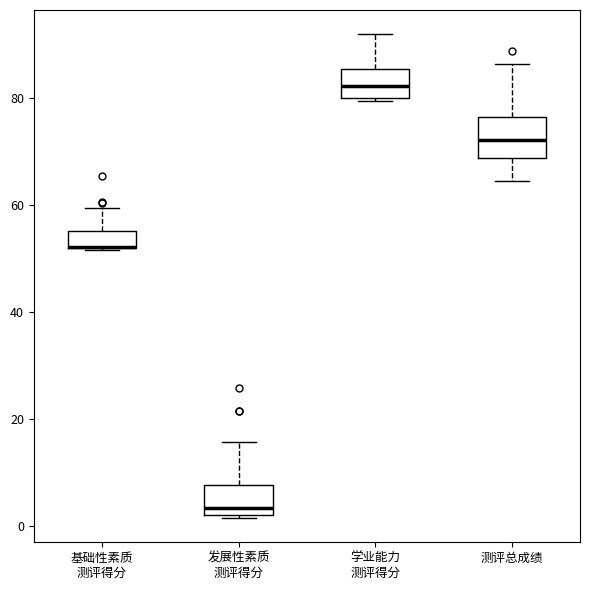

Reading left to right, transcribe this box plot: for each box, give where its median line is, the range the box spans, and where its two whiskers end, as read against the y-axis. The values are not printed on the chart, so give them approximately, as read against the axis.

基础性素质 测评得分: median 52 (drawn on the box's lower edge), box 52 to 56, whiskers 52 to 60
发展性素质 测评得分: median 4, box 2 to 8, whiskers 2 to 16
学业能力 测评得分: median 82, box 80 to 86, whiskers 80 to 92
测评总成绩: median 72, box 68 to 76, whiskers 64 to 86